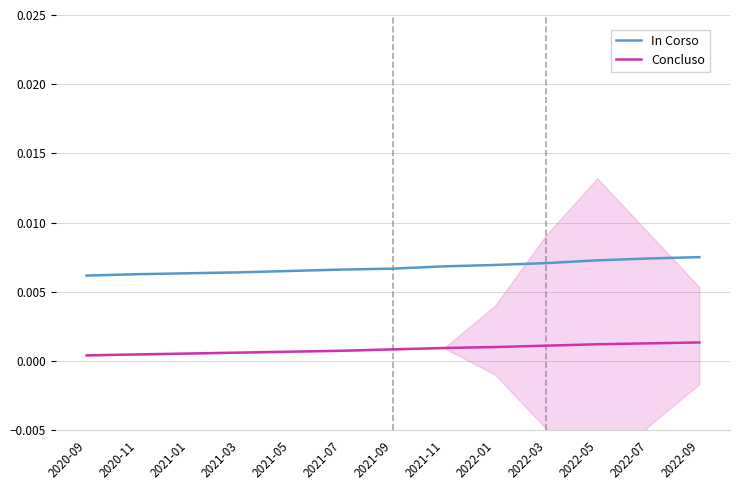

Does the chart have visible grid lines?

Yes